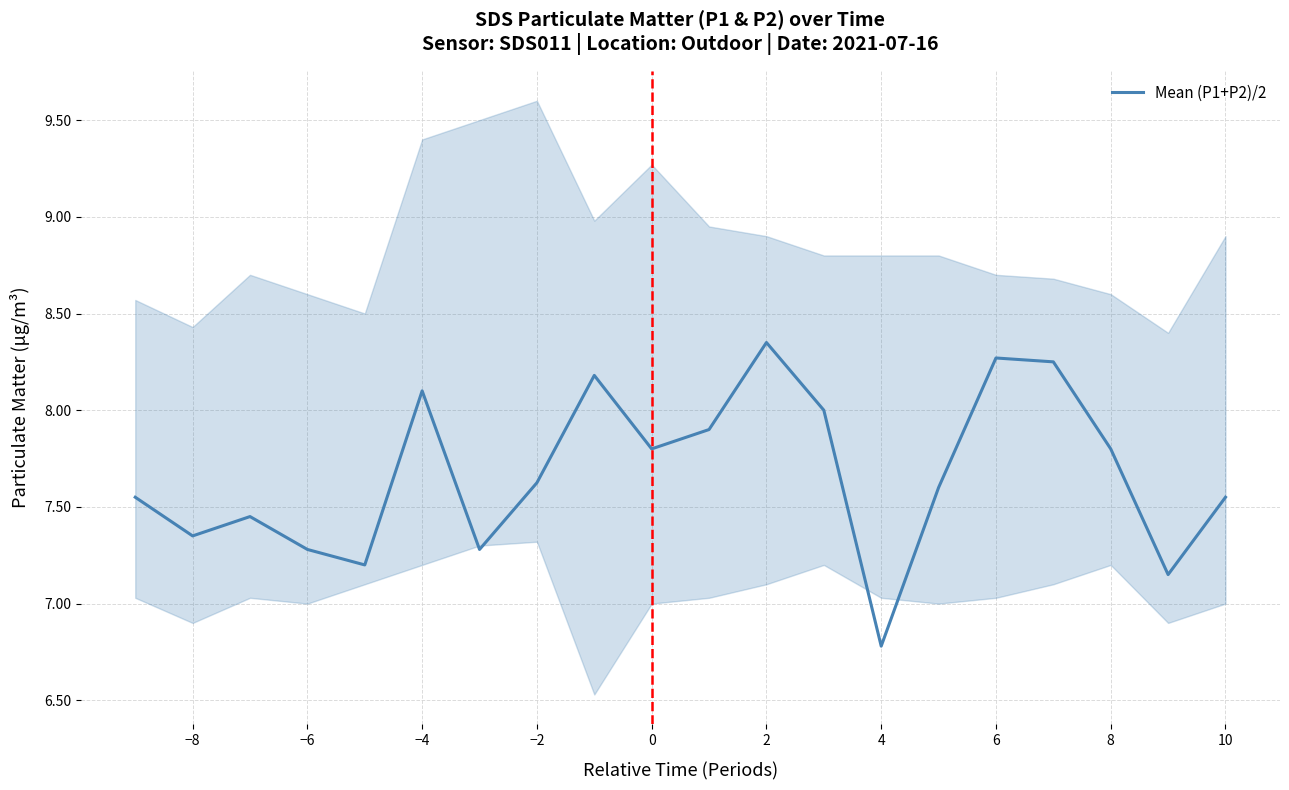

Is this an area chart (filled region under the line)?

No